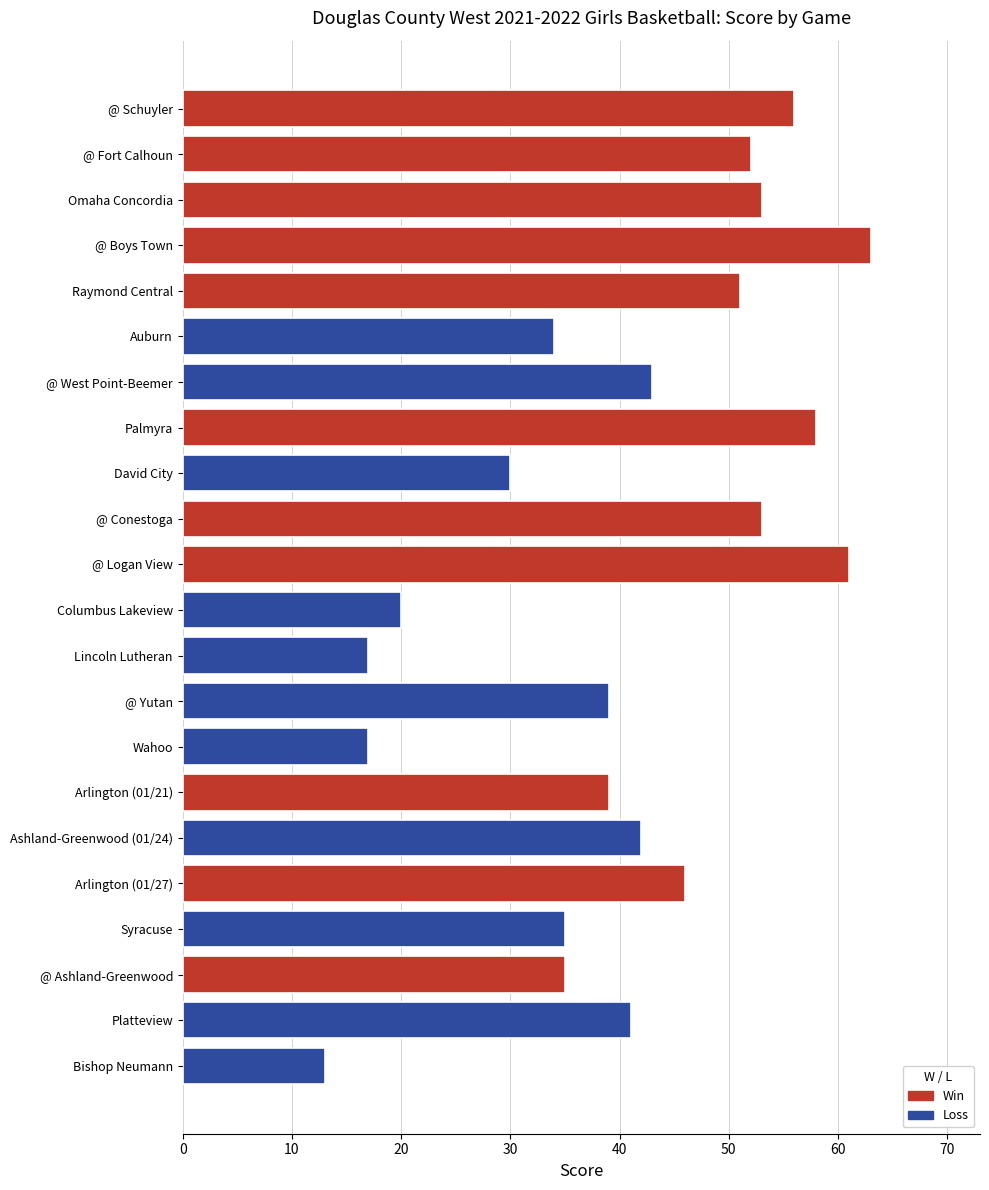

True or false: the data shows 39 at @ Yutan.

True